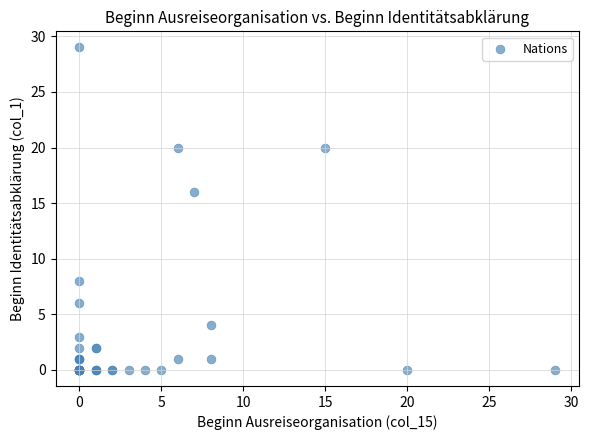

What Y value in the scatter plot is closest to 14?

16